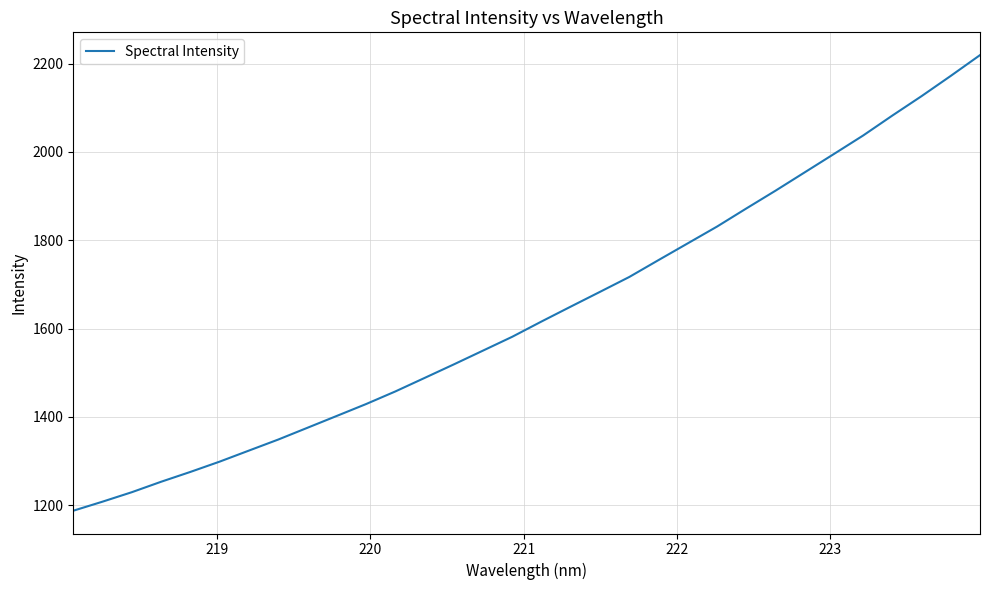

What is the greatest value displayed?

2219.1